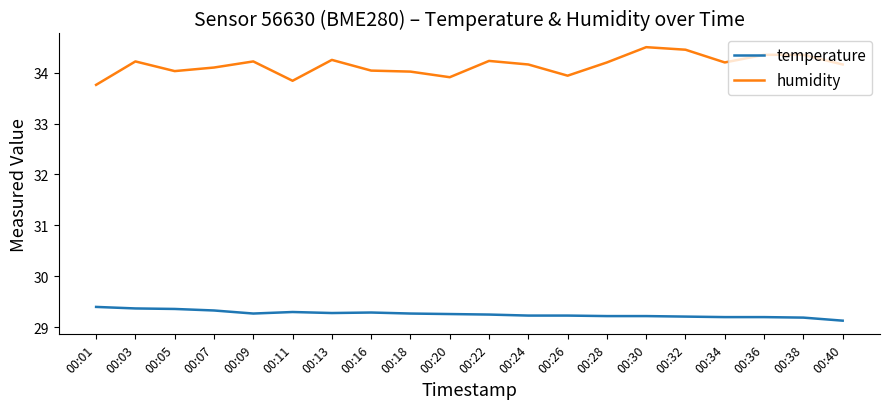

How many lines are shown in the chart?

2